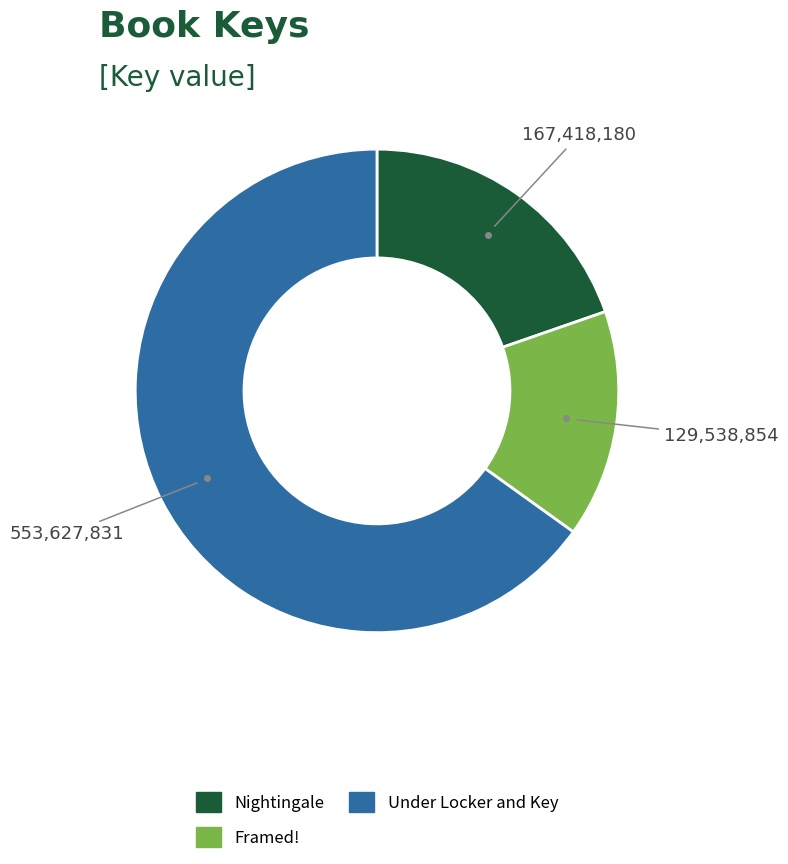

Is it true that Framed! is 22% of the pie?

False